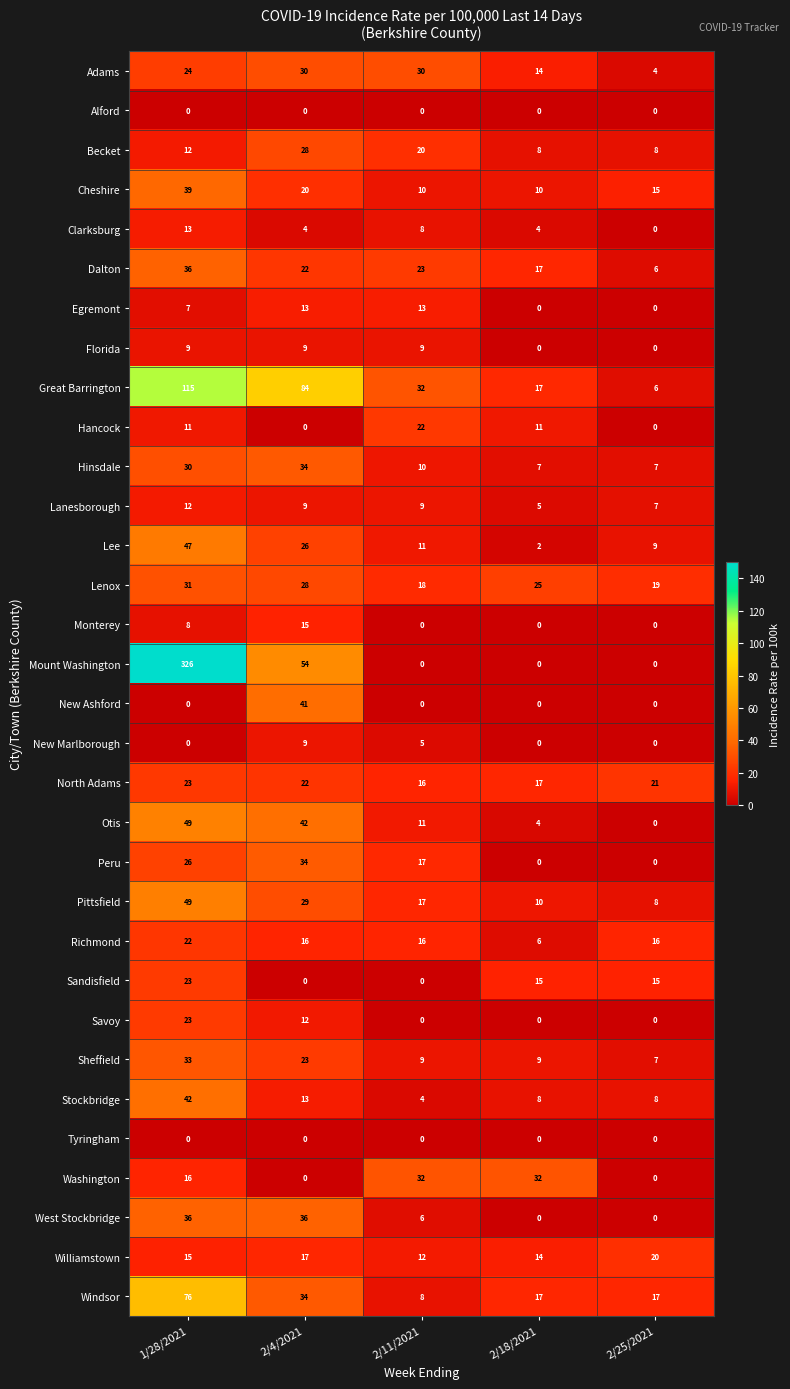

The Hinsdale series shows 30 at 1/28/2021. True or false?

True